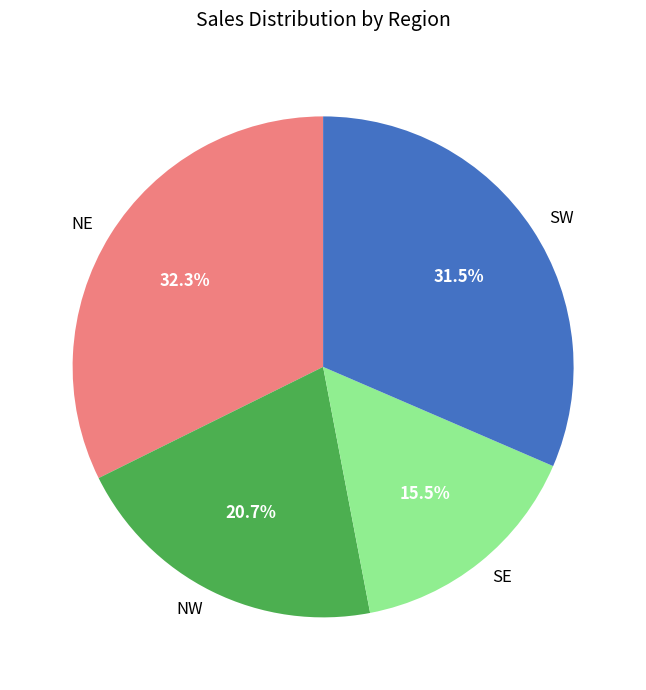

Count the number of slices in the pie.

4